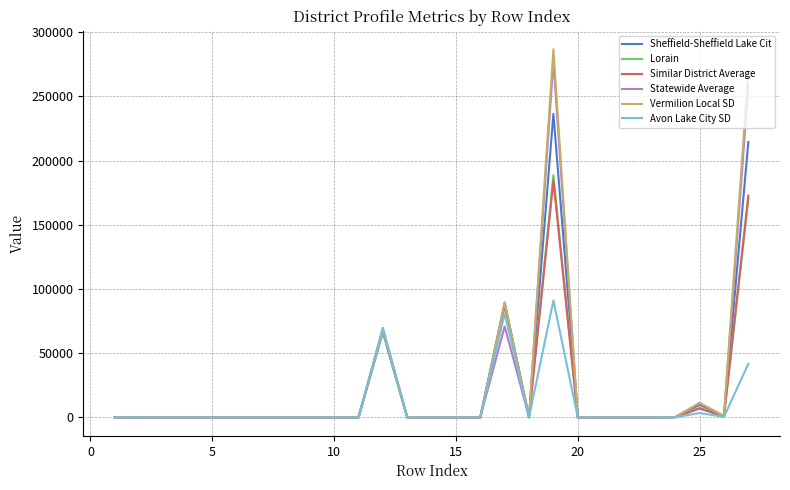

Does the chart display data point markers on the line(s)?

No